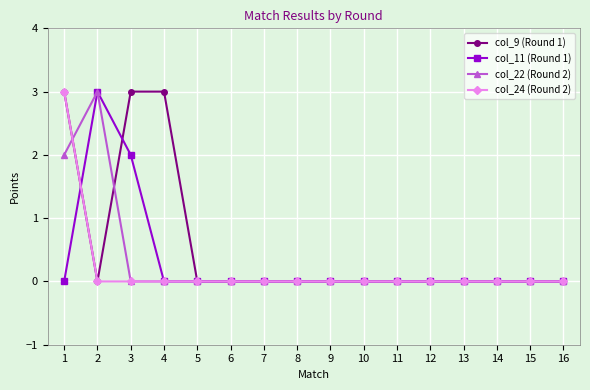

How many col_11 (Round 1) values are between 0 and 1?

14